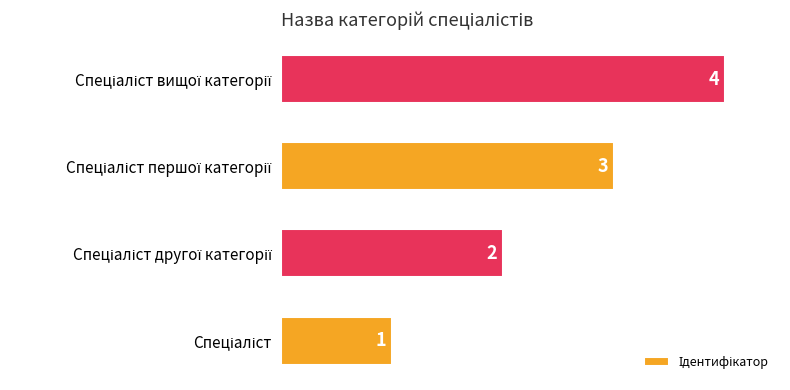

What is the maximum value shown in the chart?

4